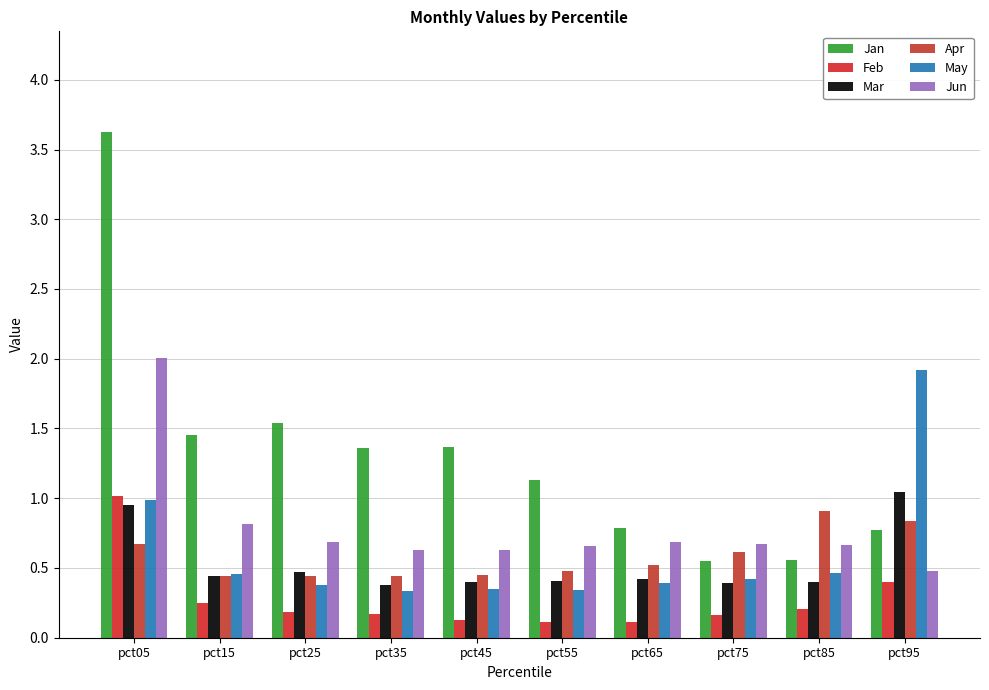

How many values in the Jan series exceed 1?

6